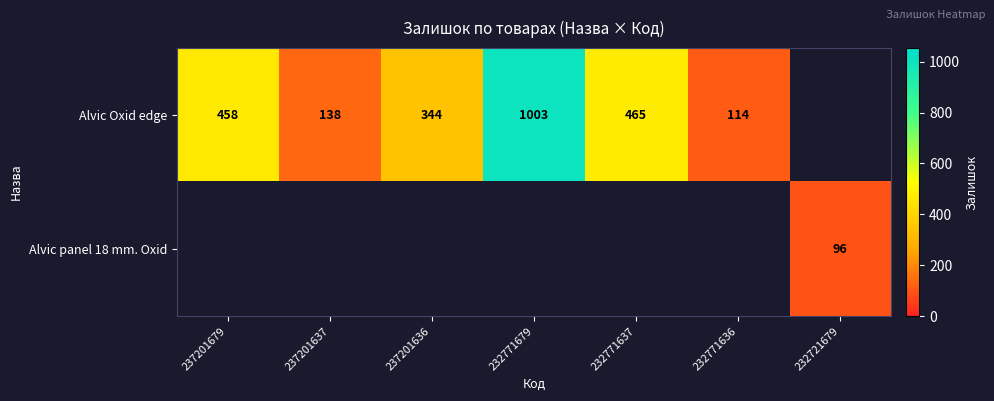

The value of Alvic Oxid edge at 237201636 is 344. True or false?

True